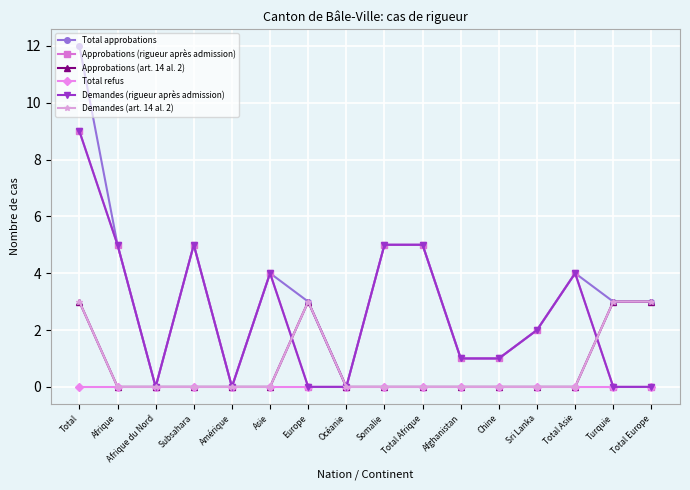

How many distinct data groups are displayed?

6